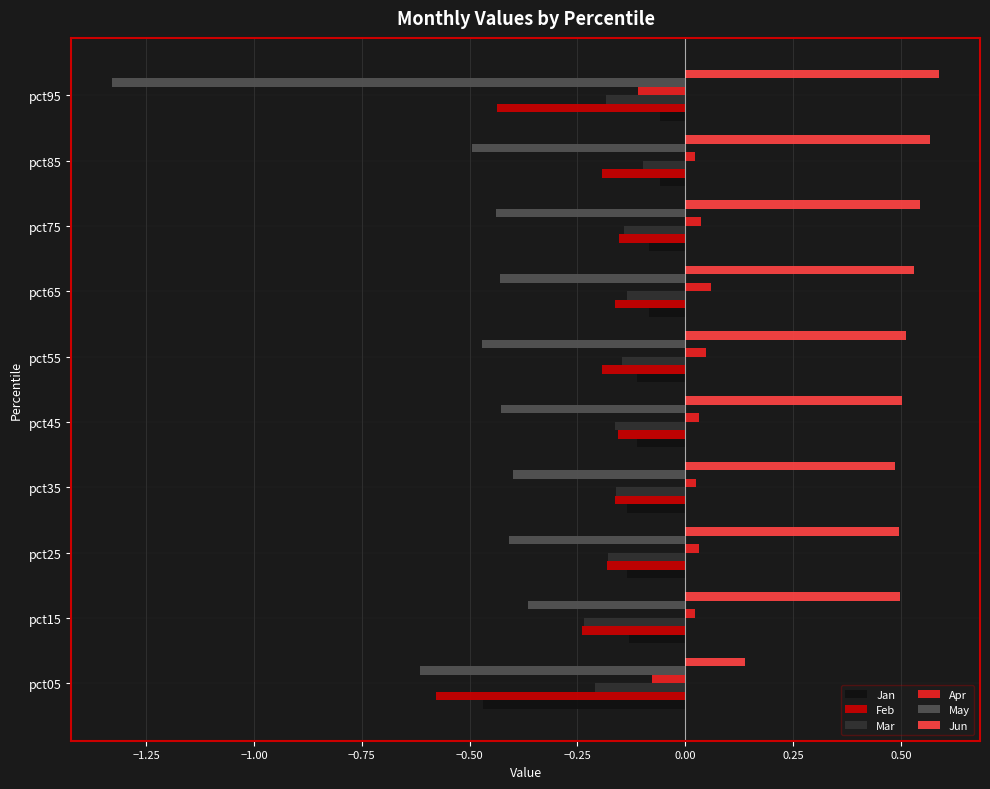

What are all the series names shown in the legend?

Jan, Feb, Mar, Apr, May, Jun